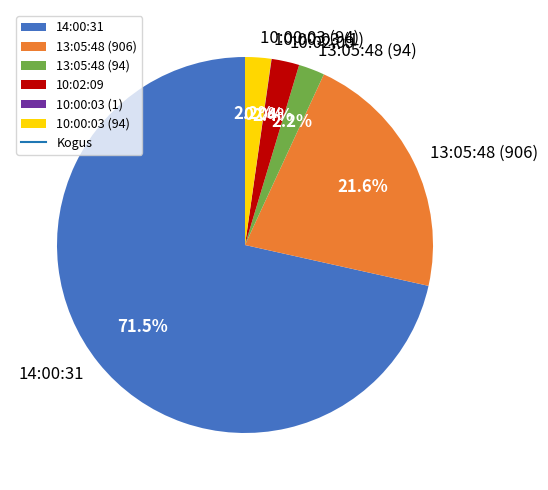

To the nearest percent, what percentage of the pie is 13:05:48 (906)?

22%